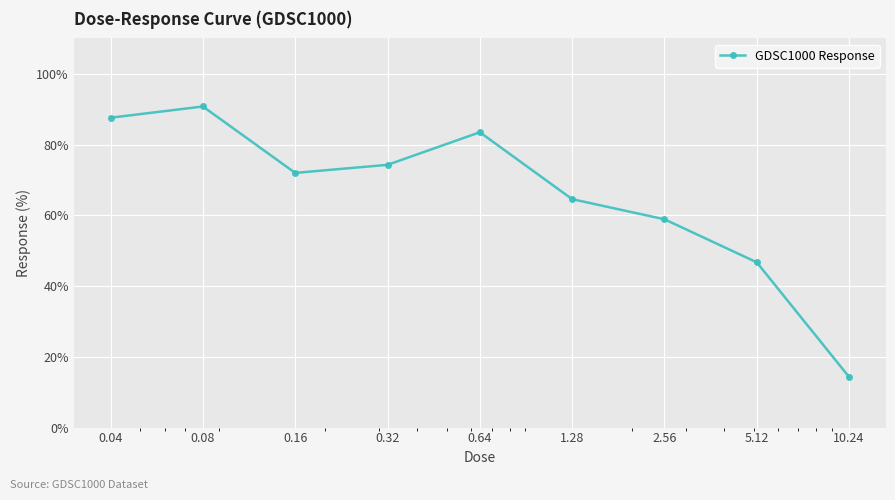

What is the value of the 9th point from the left?

14.3